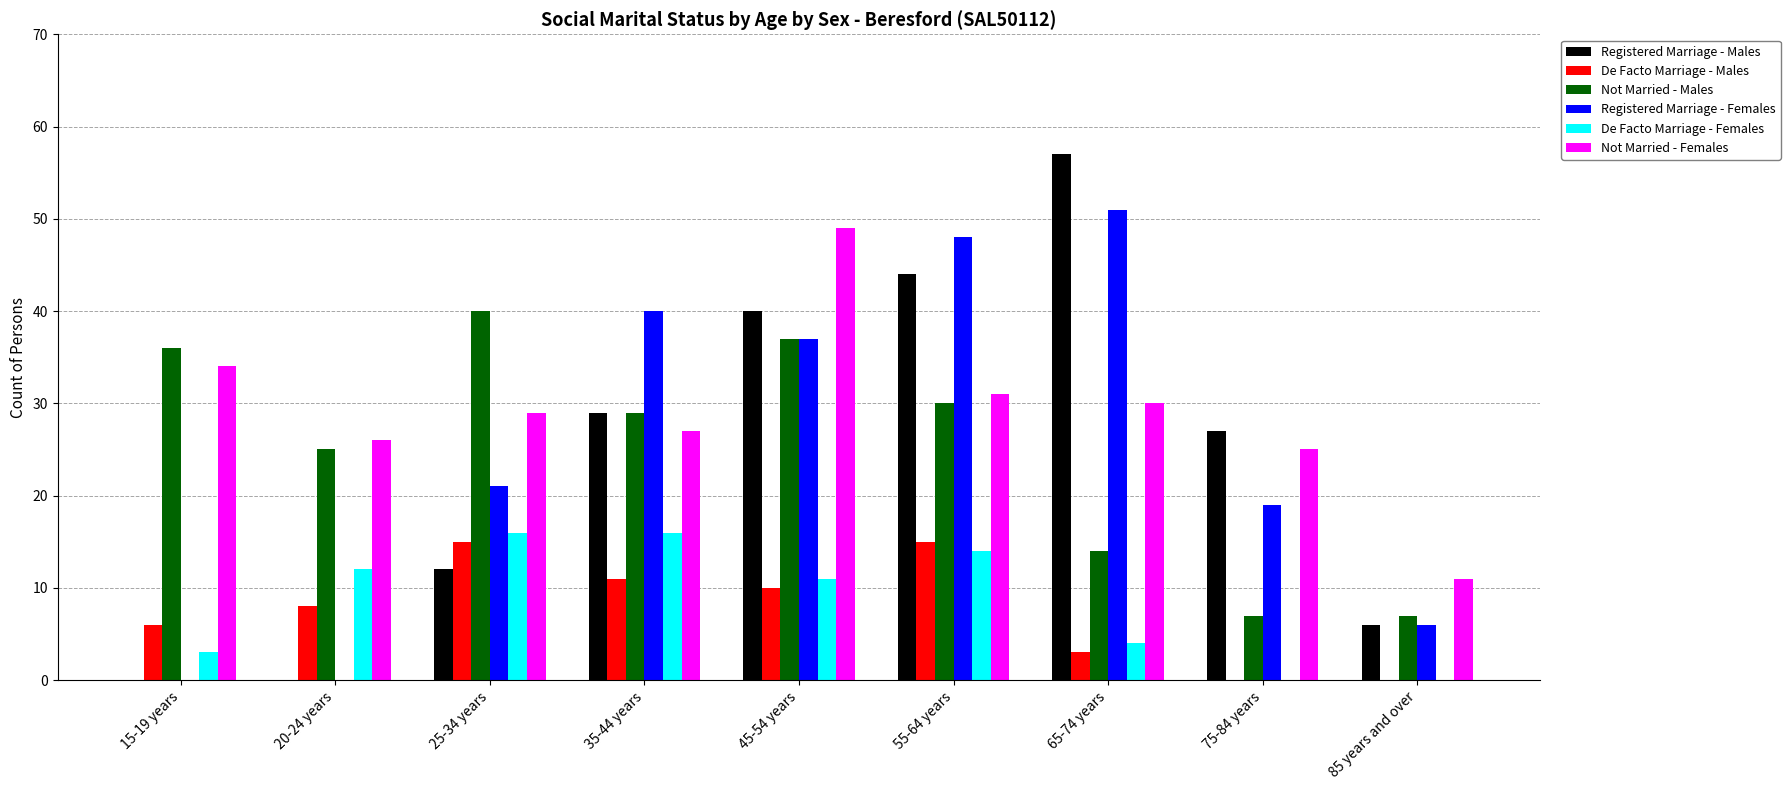

Which label corresponds to the largest value in the chart?

65-74 years